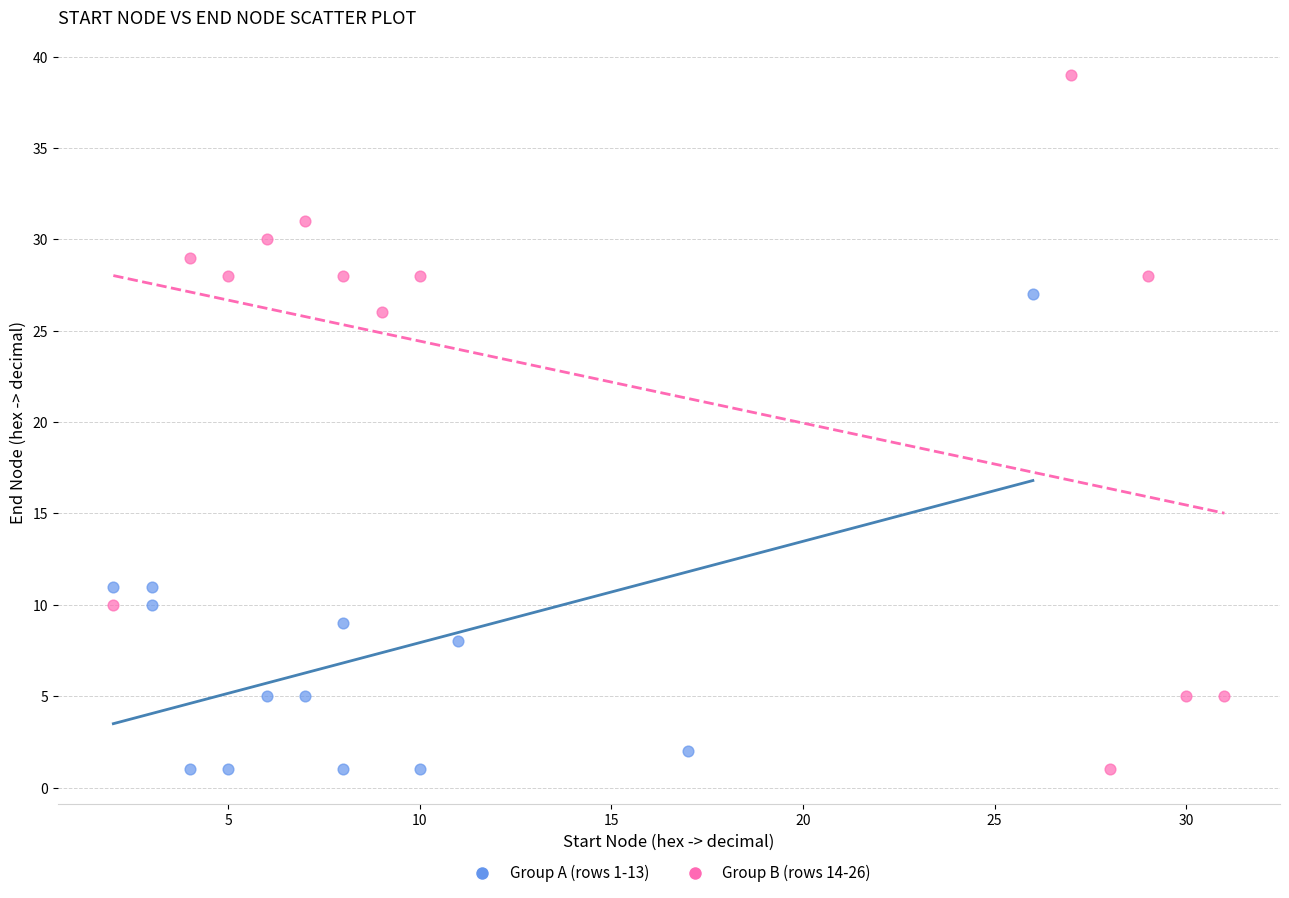

Which series contains the highest Y value?

Group B (rows 14-26)